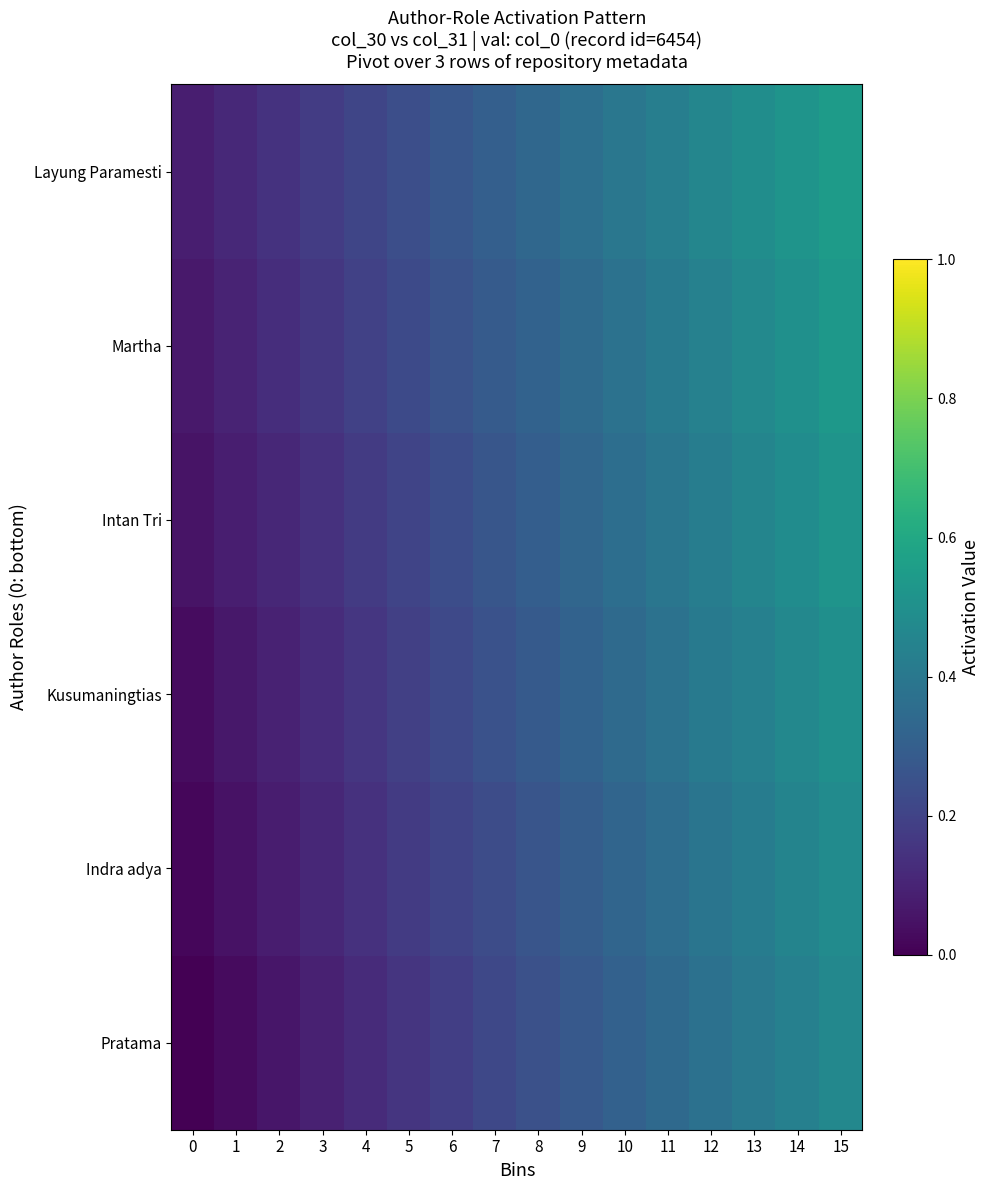

List the series in order of their overall mean, lowest first.

Pratama, Indra adya, Kusumaningtias, Intan Tri, Martha, Layung Paramesti